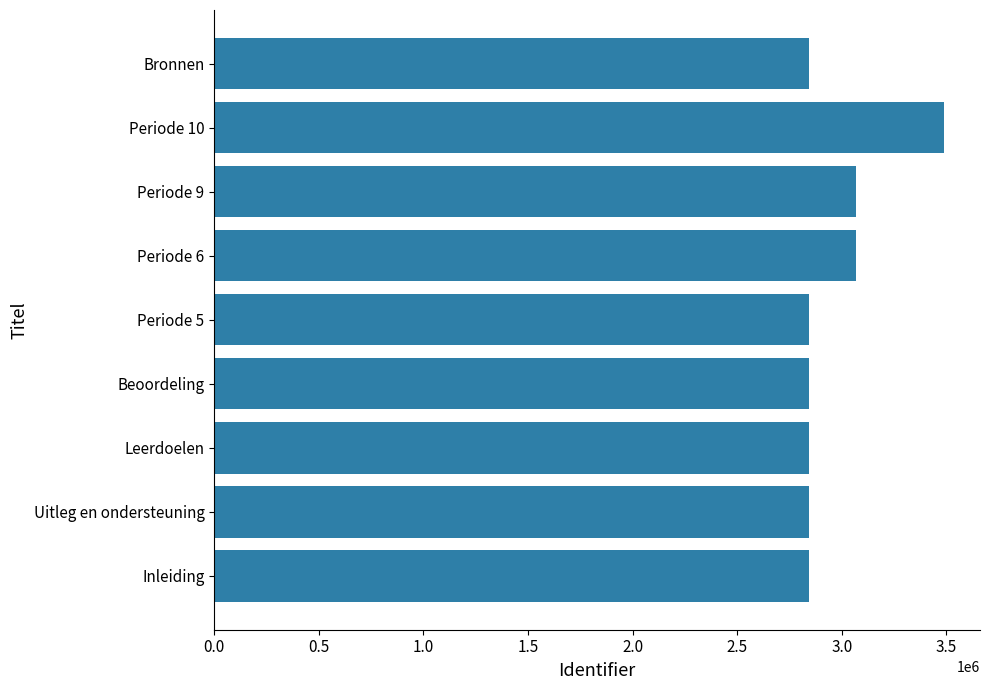

What is the maximum value shown in the chart?

3486207